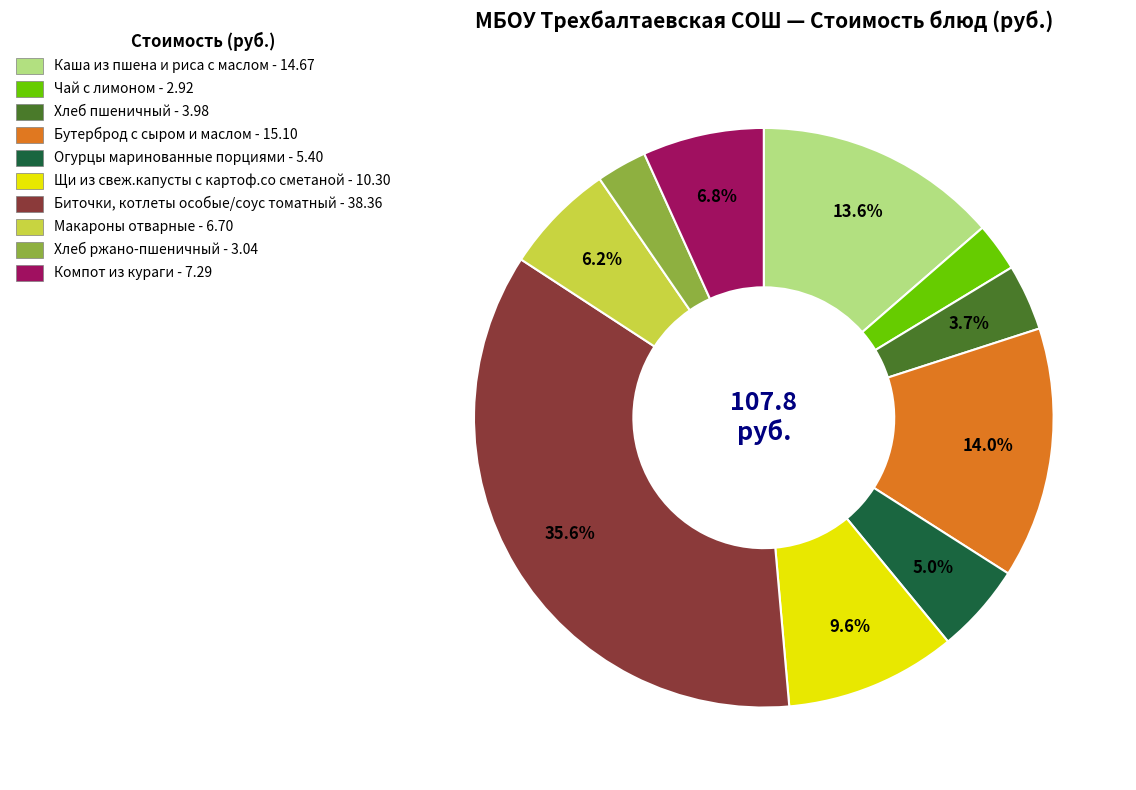

Rank the categories by value from highest to lowest.

Биточки, котлеты особые/соус томатный, Бутерброд с сыром и маслом, Каша из пшена и риса с маслом, Щи из свеж.капусты с картоф.со сметаной, Компот из кураги, Макароны отварные, Огурцы маринованные порциями, Хлеб пшеничный, Хлеб ржано-пшеничный, Чай с лимоном